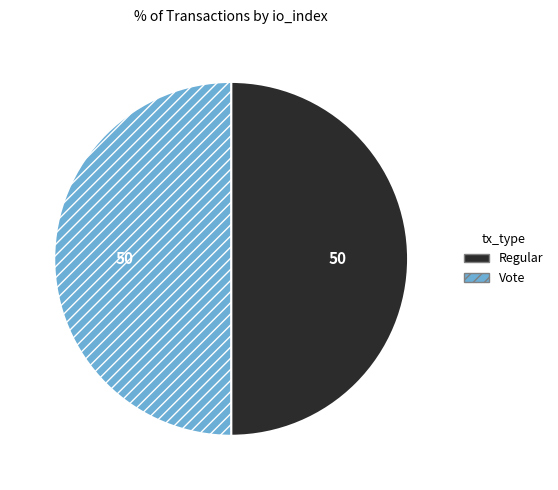

What is the ratio of the value at Regular to the value at Vote?

1.0